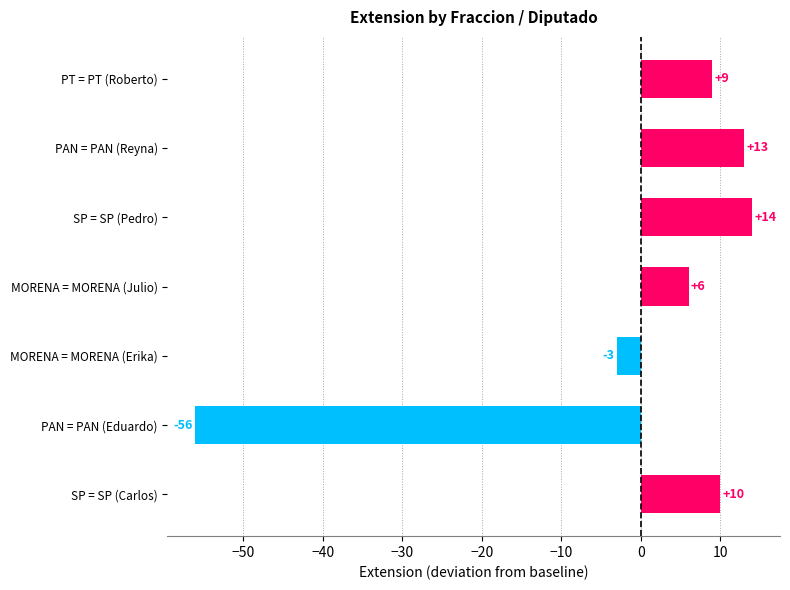

Which label corresponds to the smallest value in the chart?

PAN = PAN (Eduardo)